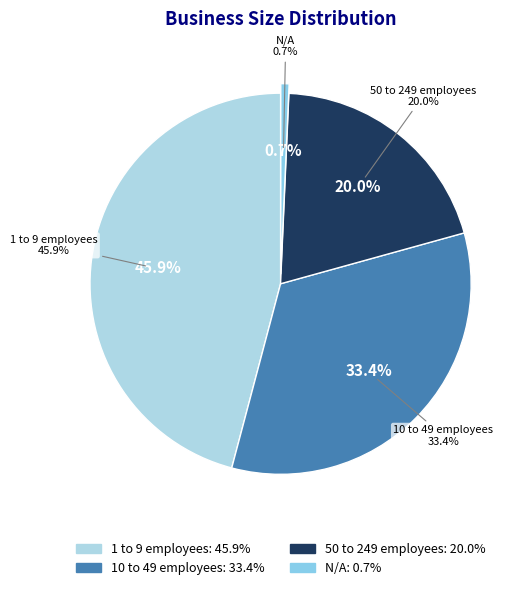

Is the sum of 10 to 49 employees and N/A greater than half?

No